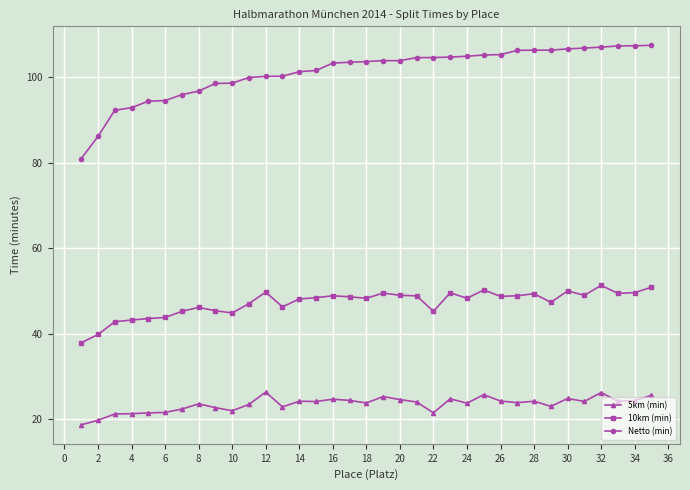

What is the sum of all Netto (min) values?

3540.7